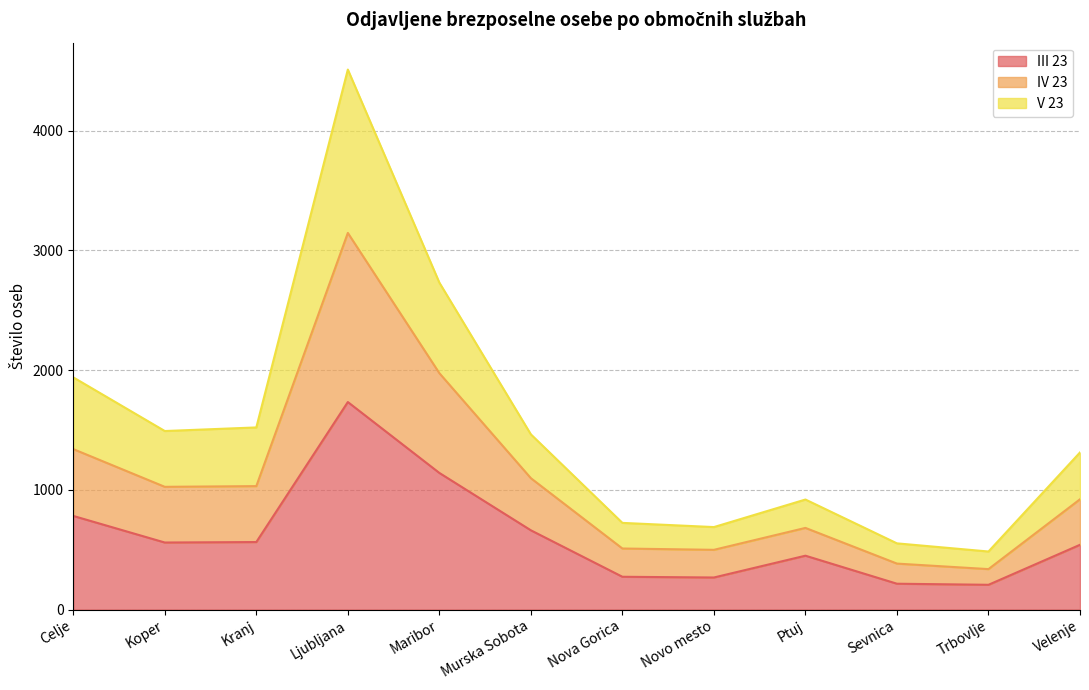

Which category has the highest value in the III 23 series?

Ljubljana